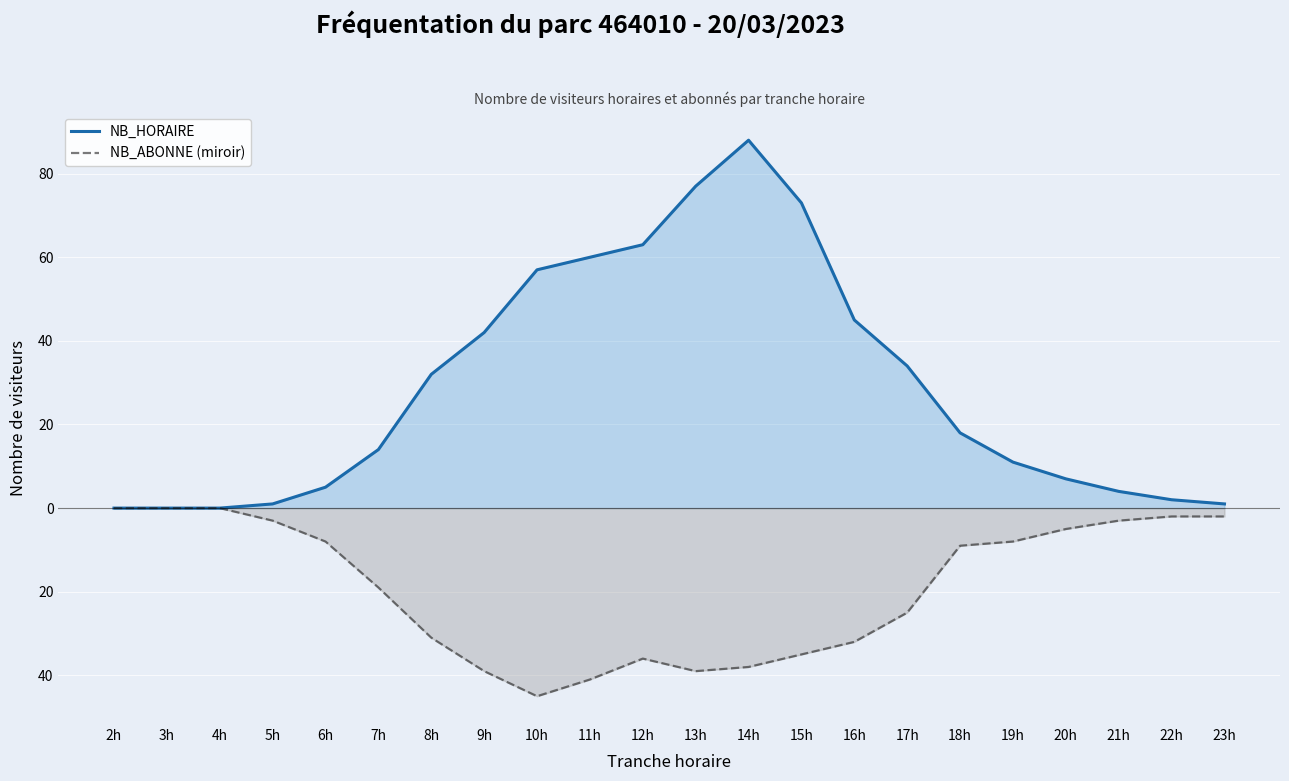

True or false: NB_ABONNE (miroir) and NB_HORAIRE intersect in this chart.

False